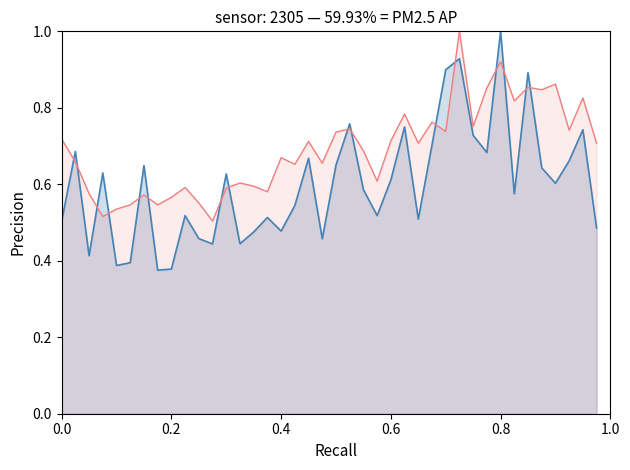

What is the maximum value shown in the chart?

1.0